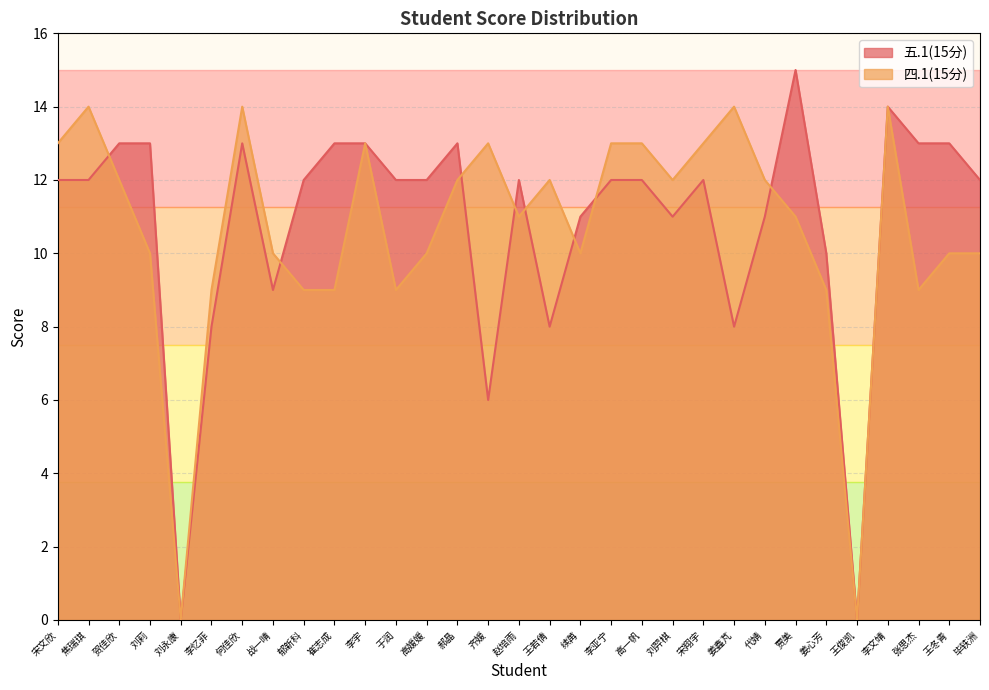

Reading left to right, list all the values displayed in this chart.

五.1(15分): 12	12	13	13	0	8	13	9	12	13	13	12	12	13	6	12	8	11	12	12	11	12	8	11	15	10	0	14	13	13	12
四.1(15分): 13	14	12	10	0	9	14	10	9	9	13	9	10	12	13	11	12	10	13	13	12	13	14	12	11	9	0	14	9	10	10